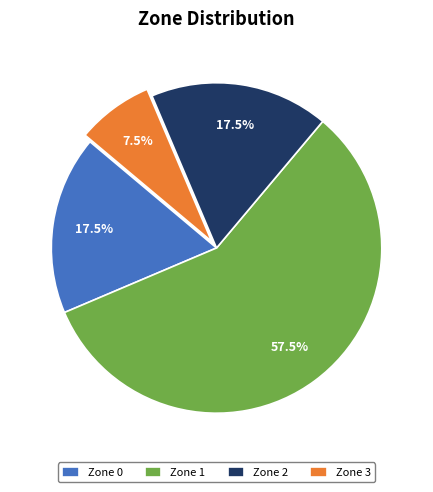

What is the largest slice in the pie chart?

Zone 1